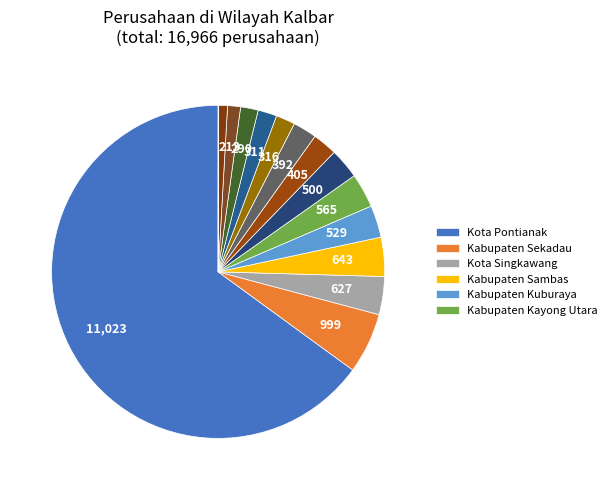

How many segments does this pie chart have?

15